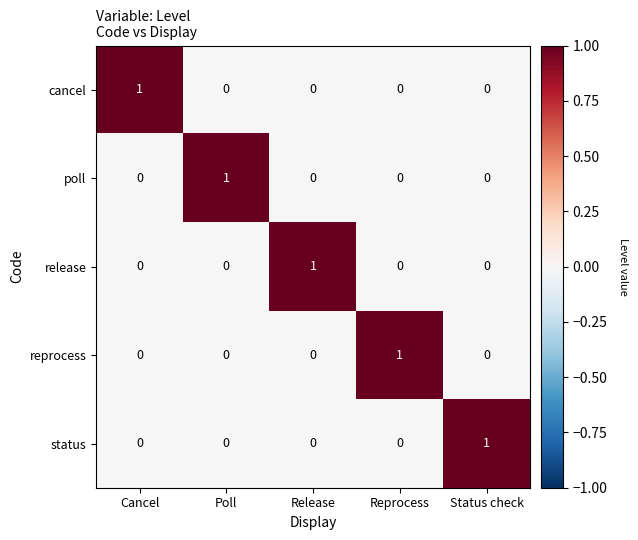

Is the value of reprocess at Reprocess greater than the value of cancel at Status check?

Yes